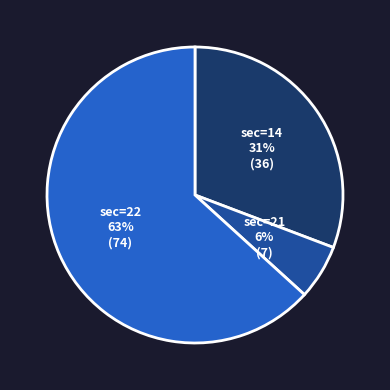

Is there any slice that represents more than half of the pie?

Yes